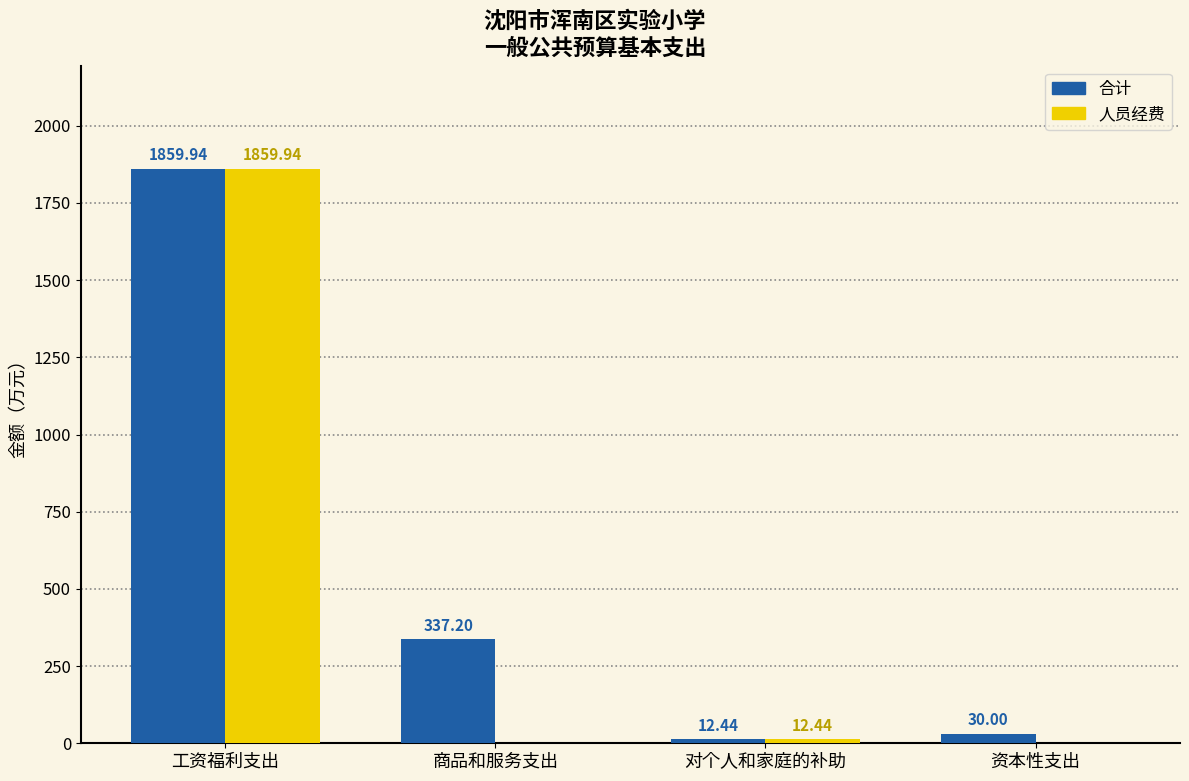

The 合计 series shows 1015.7 at 工资福利支出. True or false?

False